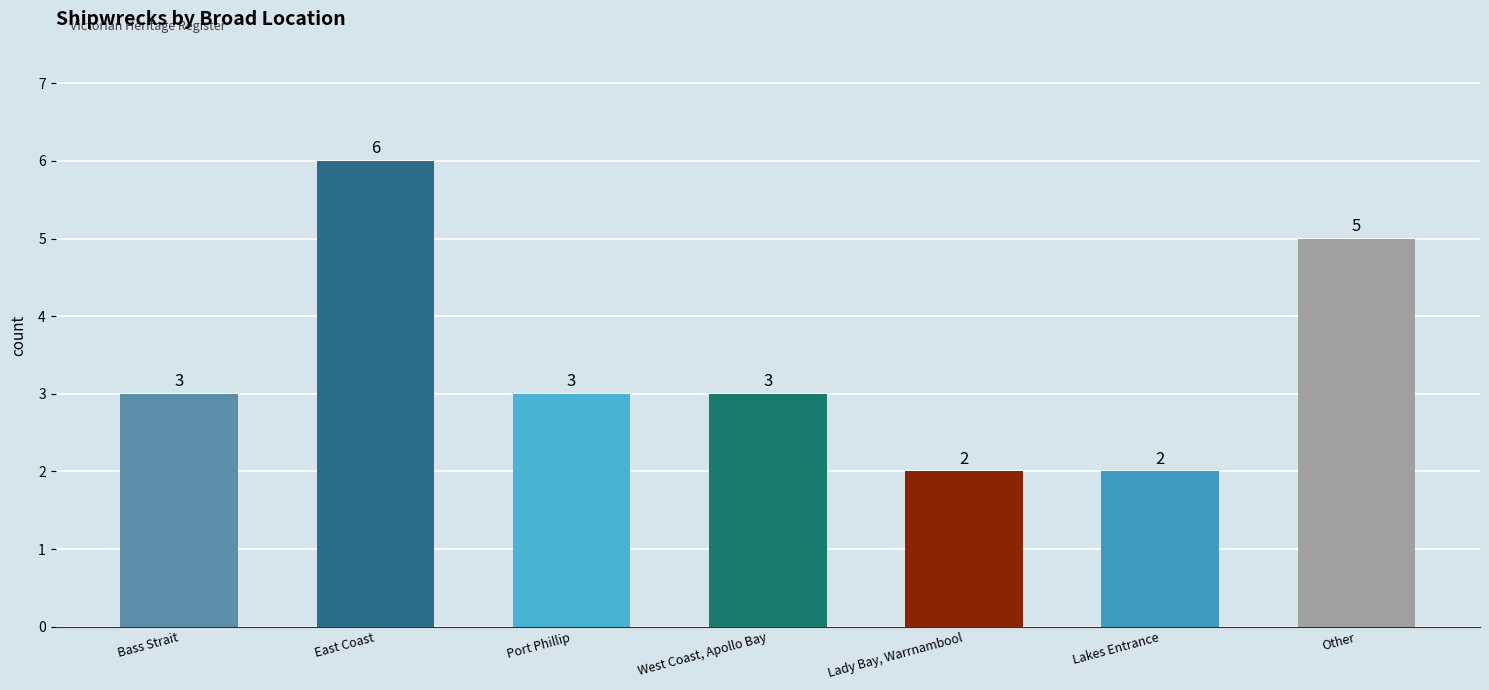

True or false: the data shows 3 at Lady Bay, Warrnambool.

False